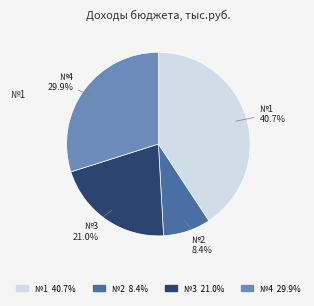

Is there a majority slice in this chart?

No